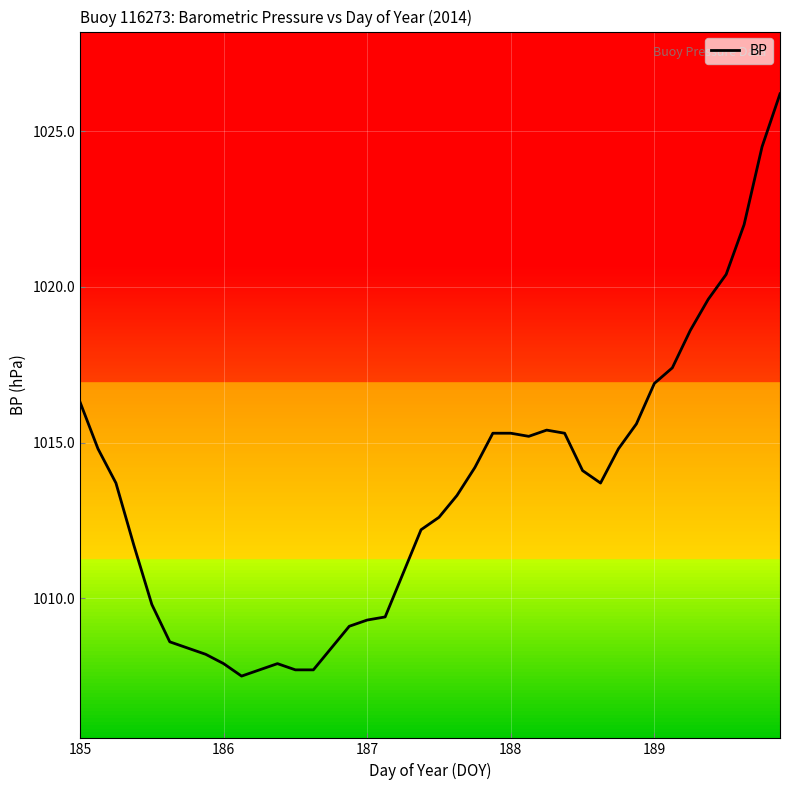

What is the difference between the maximum and minimum values?

18.7